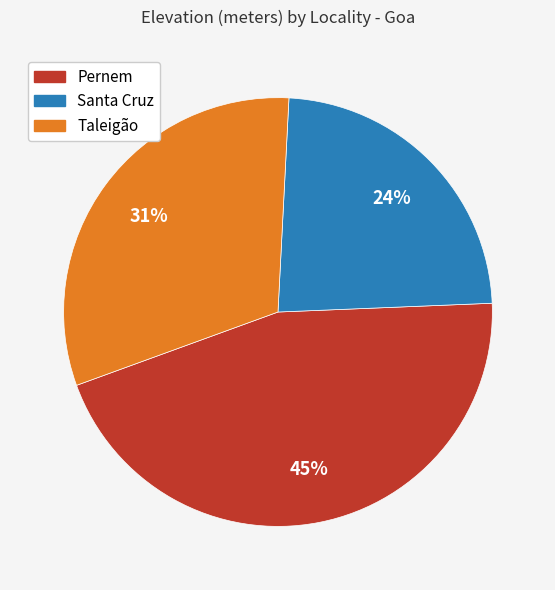

Count the number of slices in the pie.

3